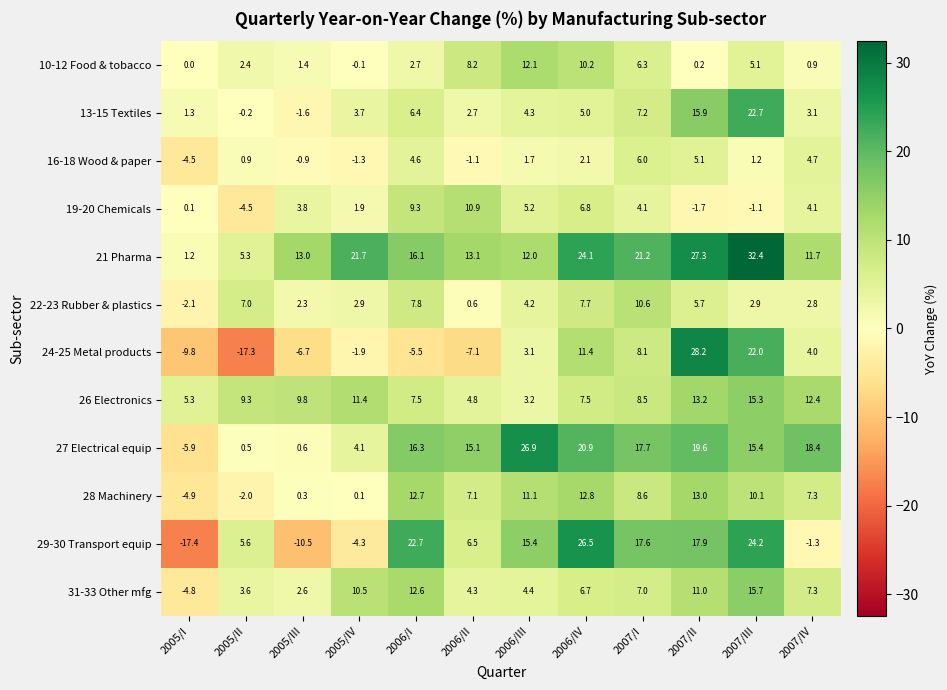

Which label corresponds to the largest value in the chart?

2007/III